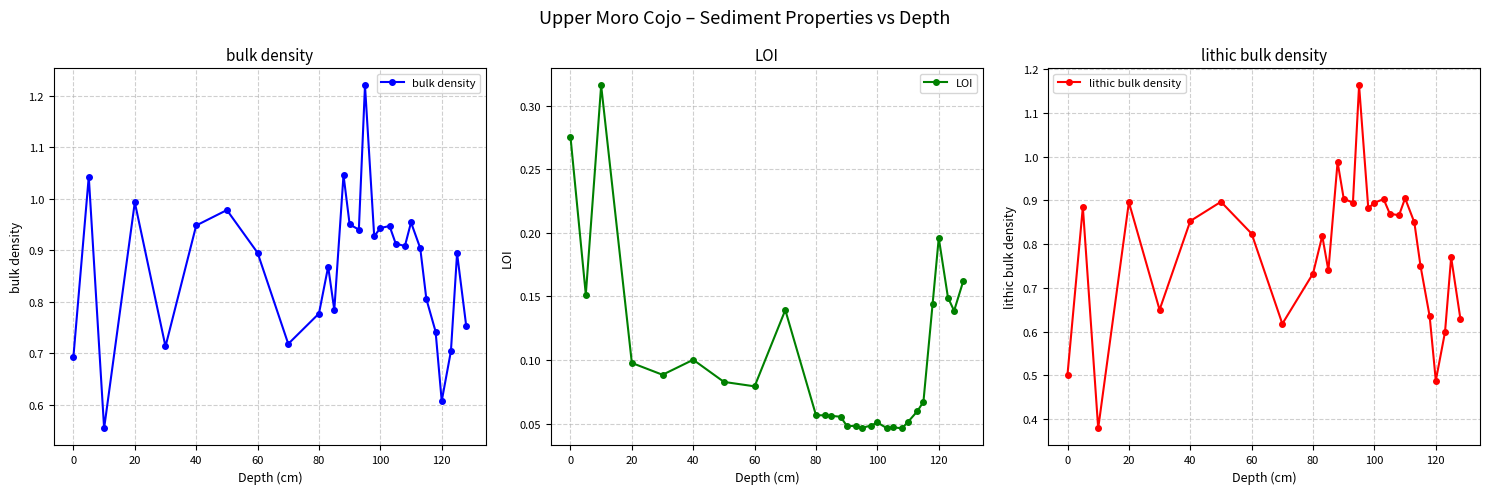

Rank the series by their maximum value, from lowest to highest.

LOI, lithic bulk density, bulk density